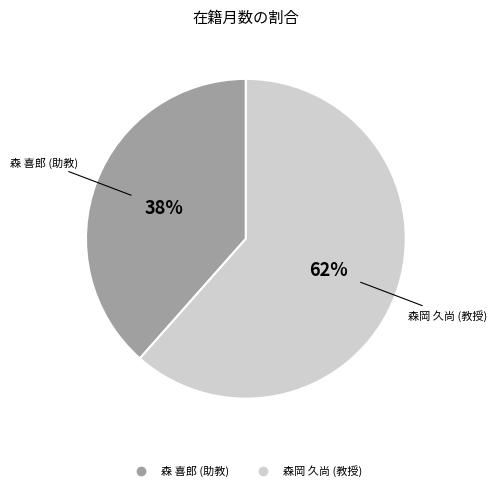

The 森 喜郎 (助教) slice represents 25% of the pie. True or false?

False